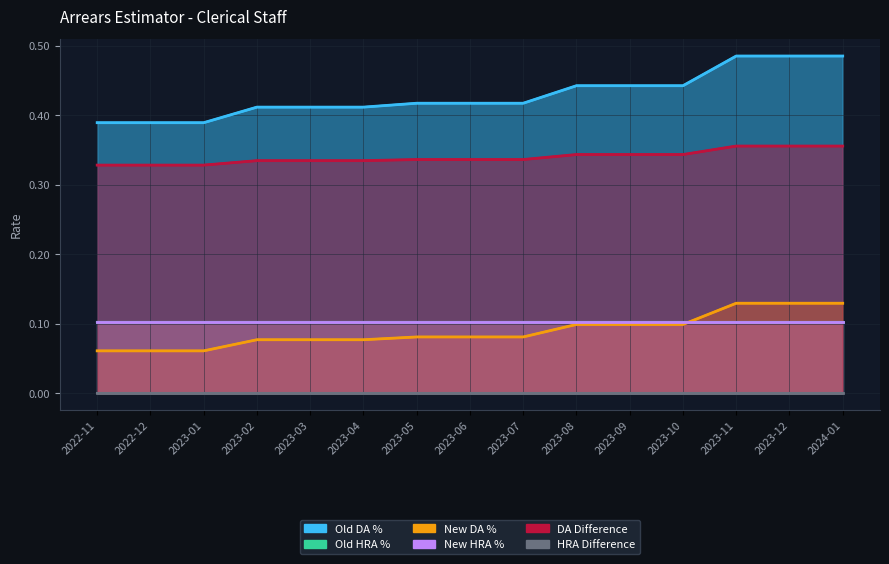

What is the label of the 3rd point from the left?

2023-01